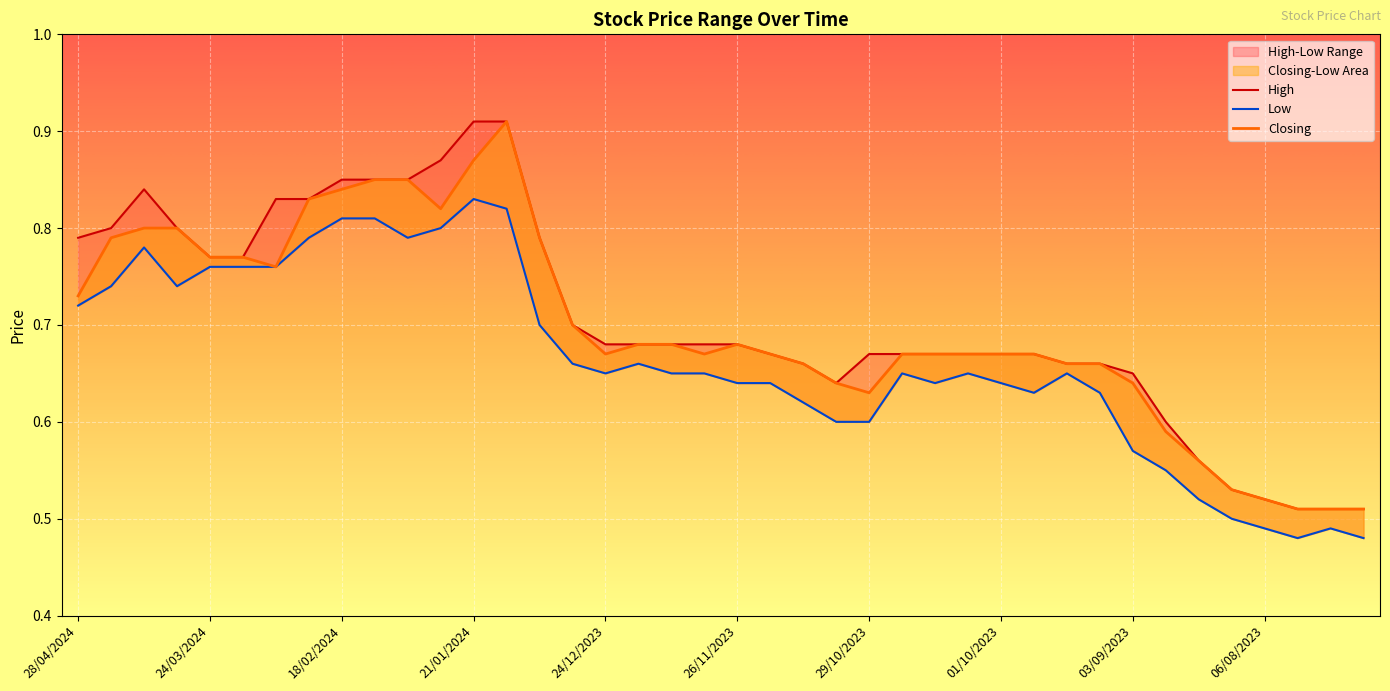

What is the approximate value of Closing at 18/02/2024?

0.8